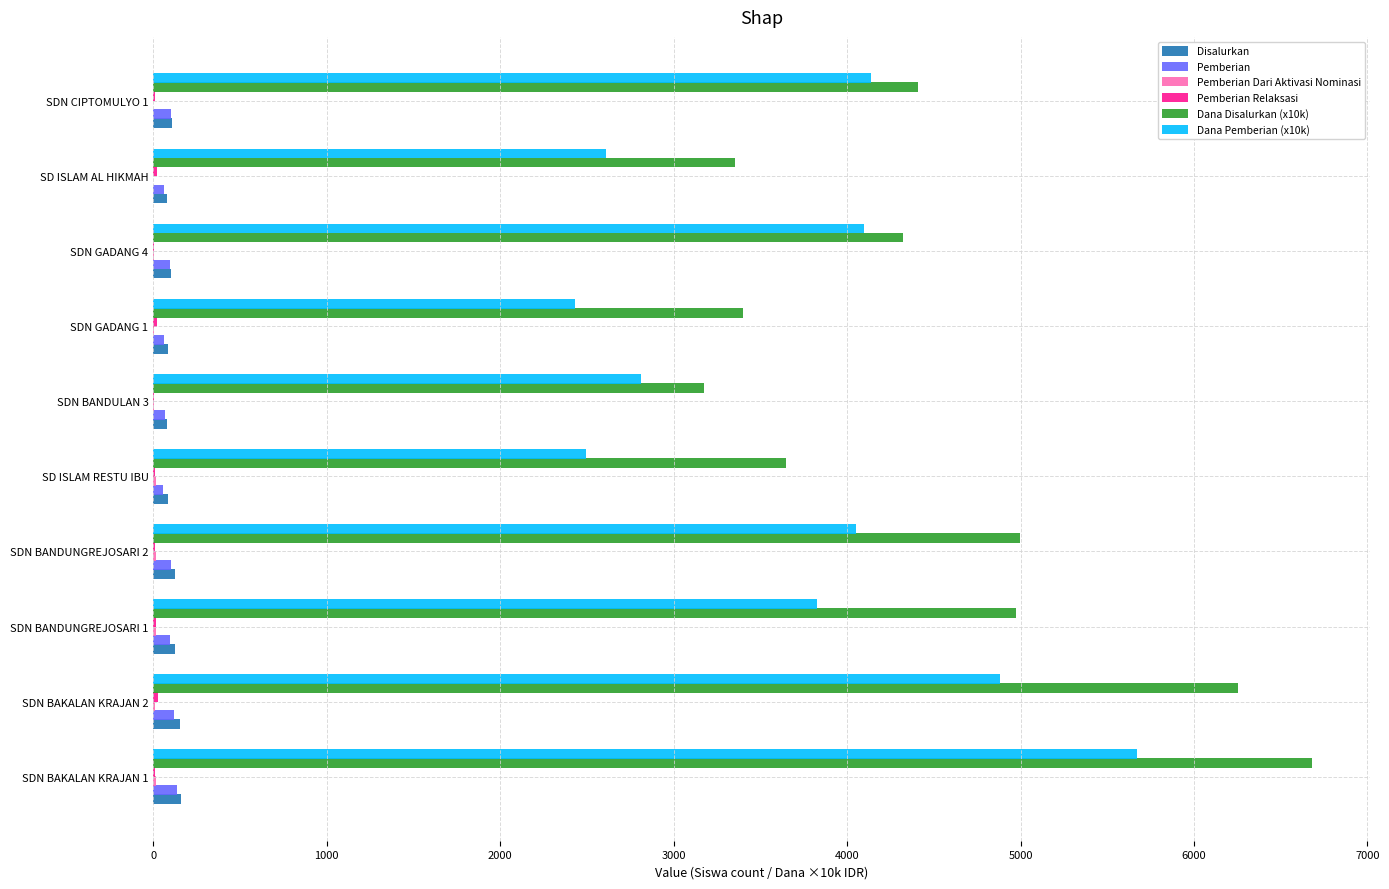

What is the greatest value displayed?

6682